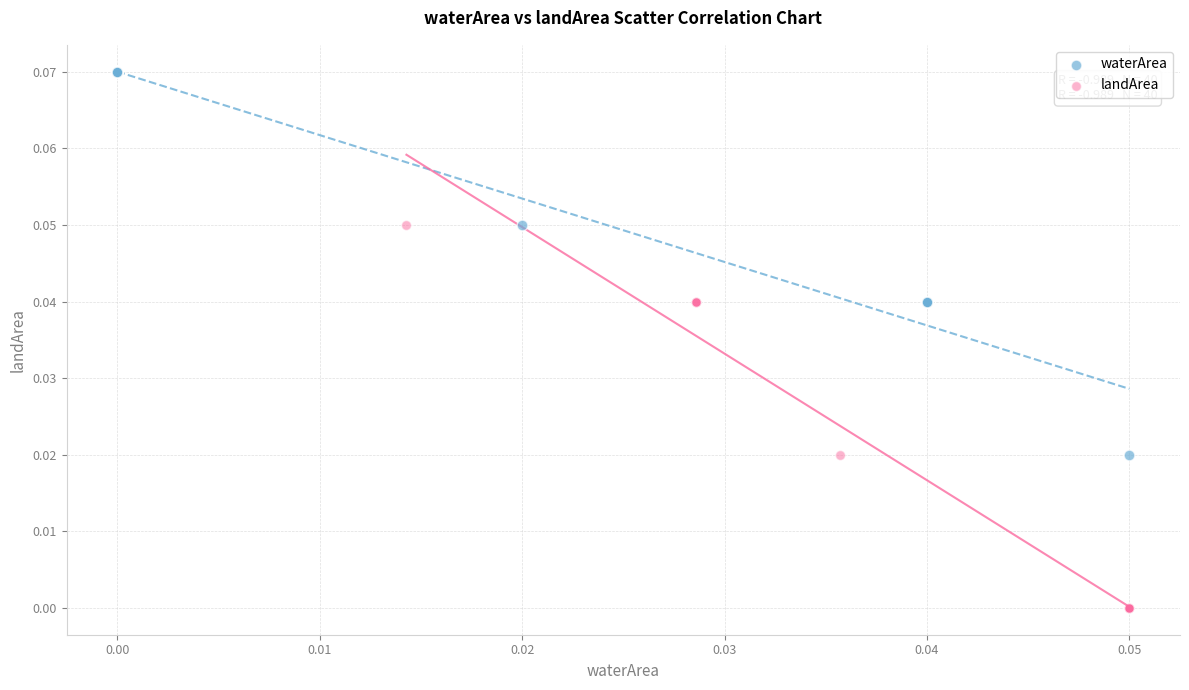

Which series contains the lowest Y value?

landArea